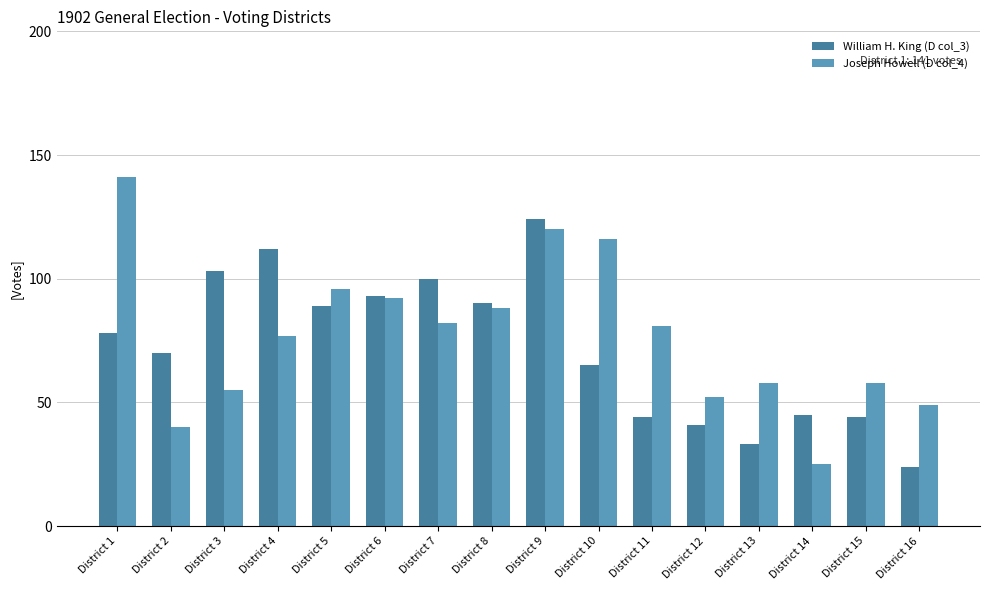

Reading left to right, list all the values displayed in this chart.

William H. King (D col_3): District 1=78	District 2=70	District 3=103	District 4=112	District 5=89	District 6=93	District 7=100	District 8=90	District 9=124	District 10=65	District 11=44	District 12=41	District 13=33	District 14=45	District 15=44	District 16=24
Joseph Howell (D col_4): District 1=141	District 2=40	District 3=55	District 4=77	District 5=96	District 6=92	District 7=82	District 8=88	District 9=120	District 10=116	District 11=81	District 12=52	District 13=58	District 14=25	District 15=58	District 16=49